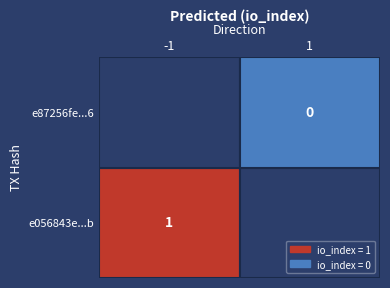

Reading left to right, transcribe all the data shown in this chart.

e056843e78334251fb944d5853b4ce58798288b: -1	1
e87256fe4de0550bdb4456241bbdb4d7b0562e6: 1	0